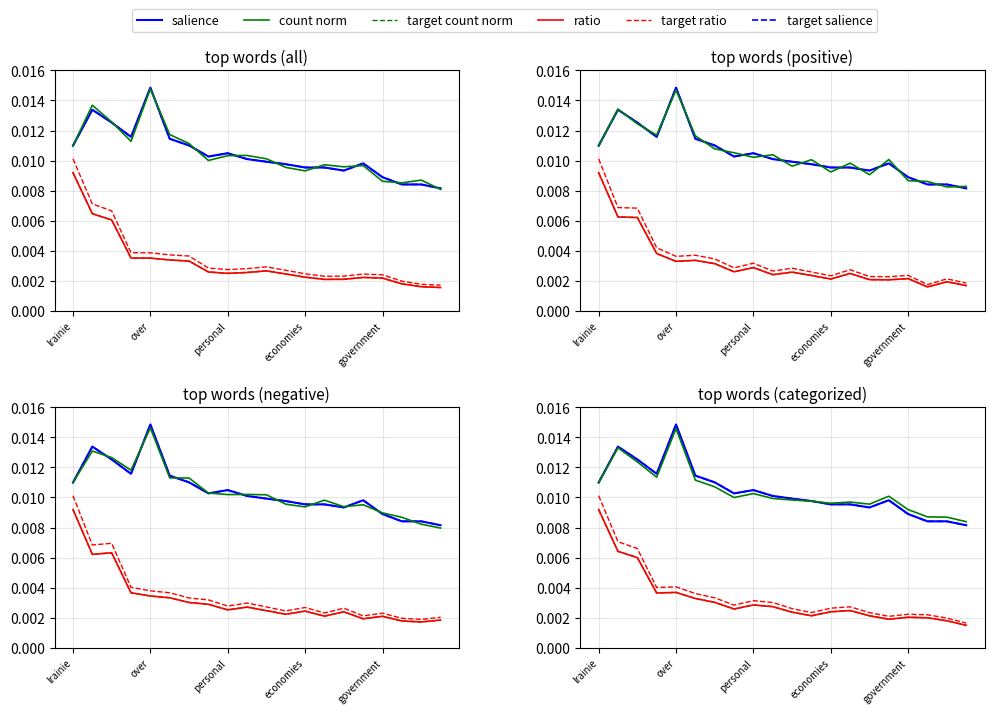

Is the value of salience at 11 greater than the value of target ratio at 16?

Yes